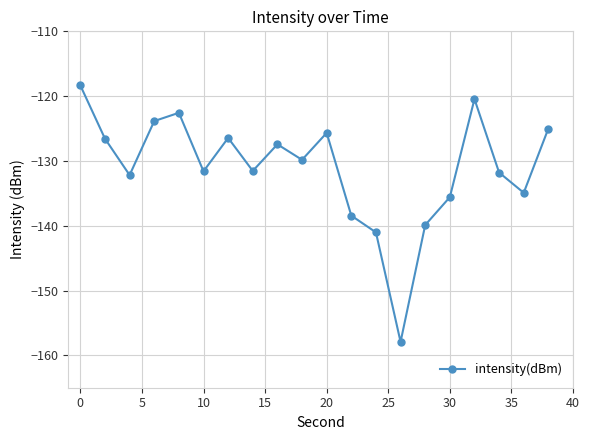

True or false: the data has more than 1 interior local peaks.

True